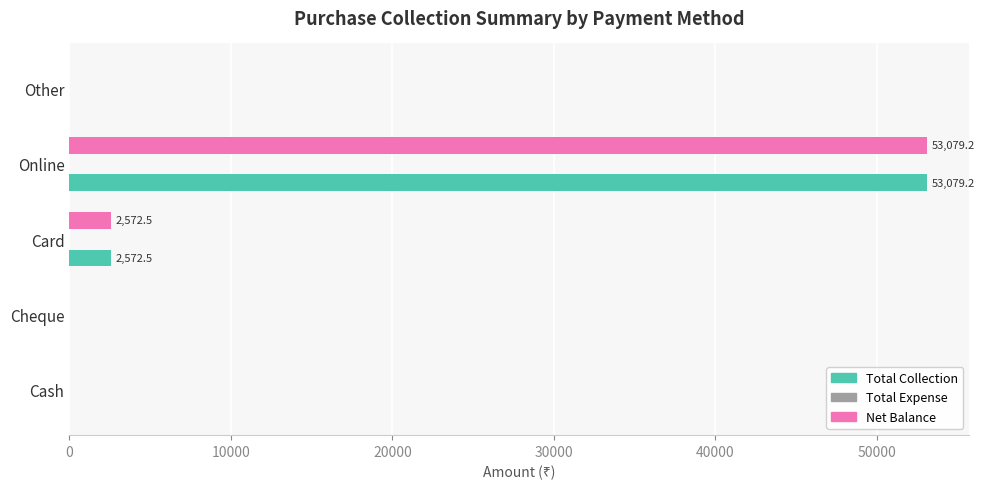

Which category has the highest value across all series?

Online